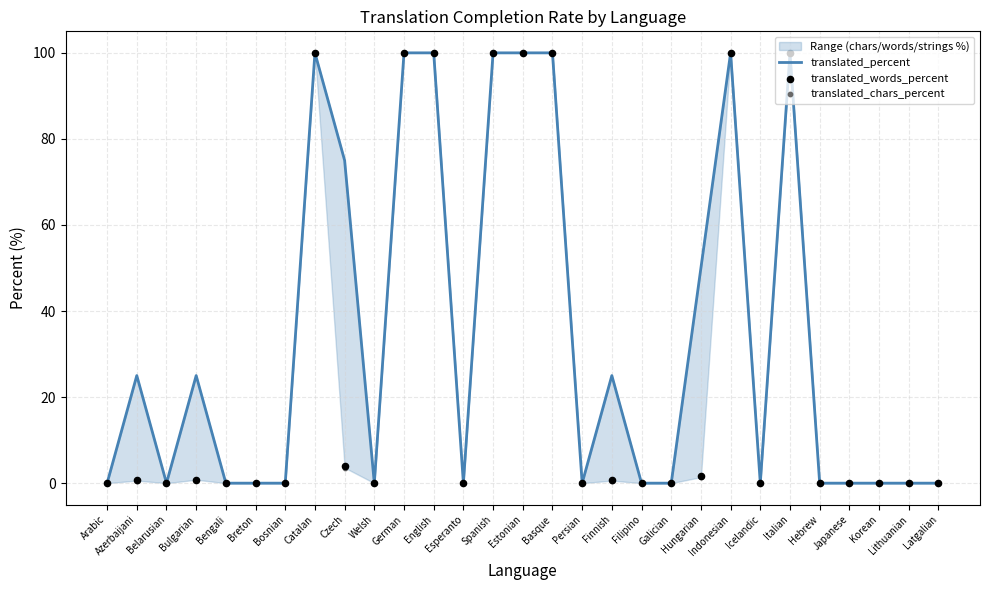

Is the value of translated_words_percent at Breton greater than the value of translated_percent at Bosnian?

No